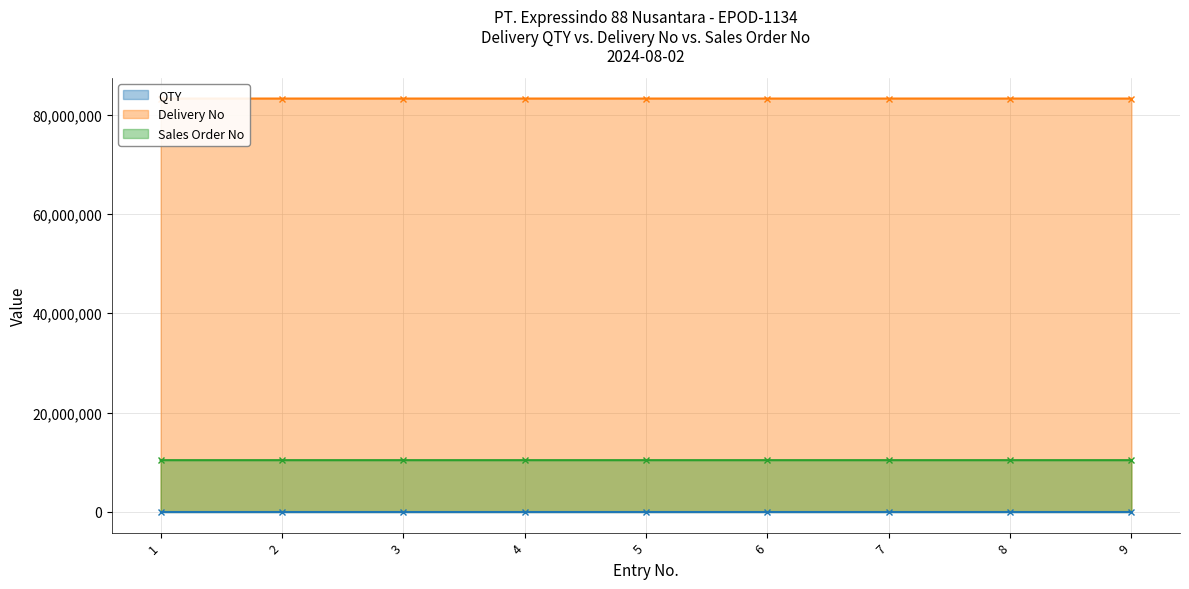

What is the smallest value displayed?

1